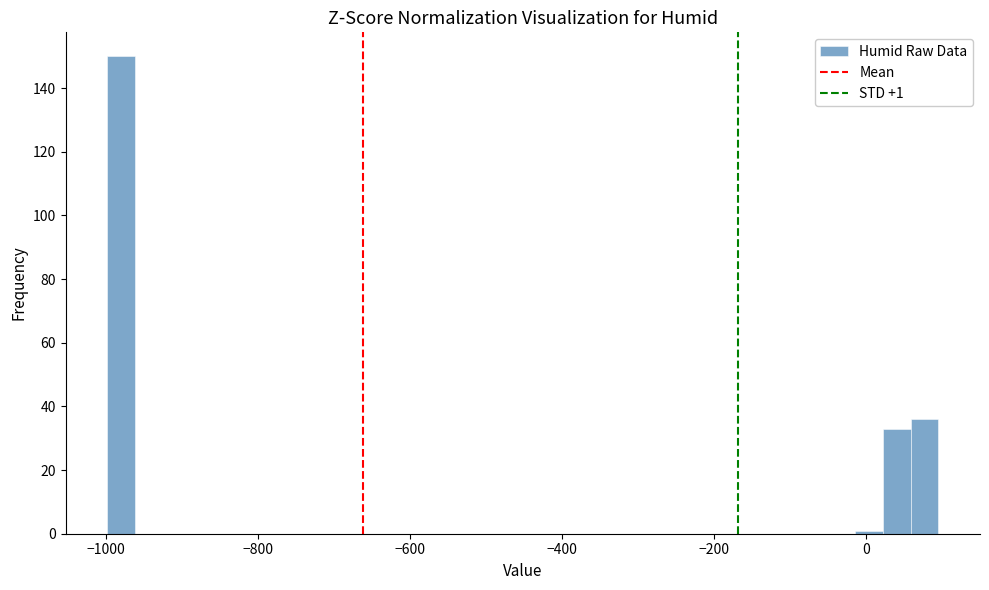

Around what value on the x-axis is the tallest bar? Give the approximate position of its centre, as read against the axis.

-980